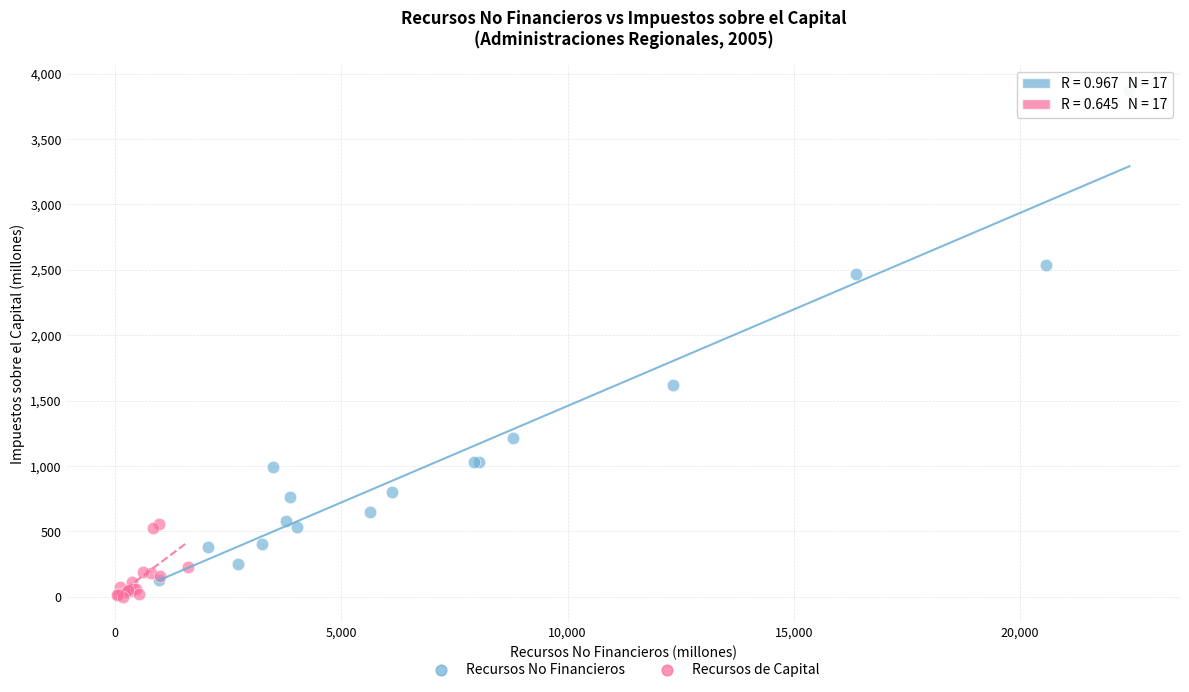

Which series contains the highest Y value?

Recursos No Financieros